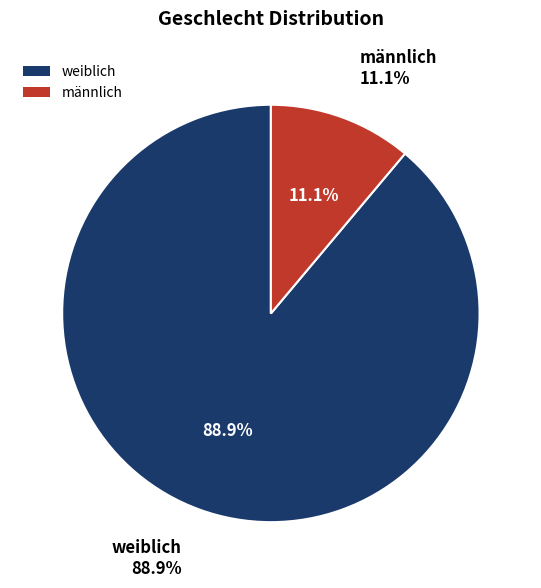

How many slices are in this pie chart?

2